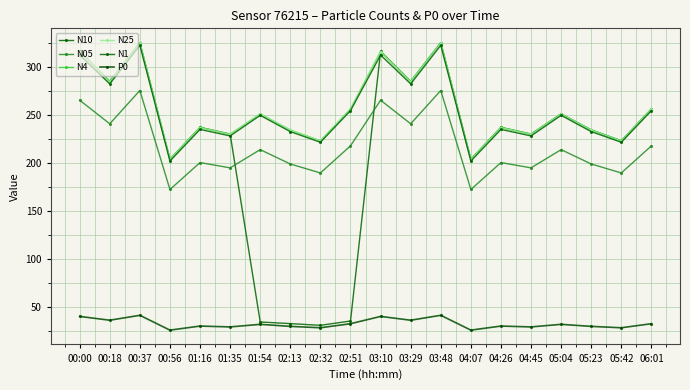

How many interior local valleys does the N25 series have?

8